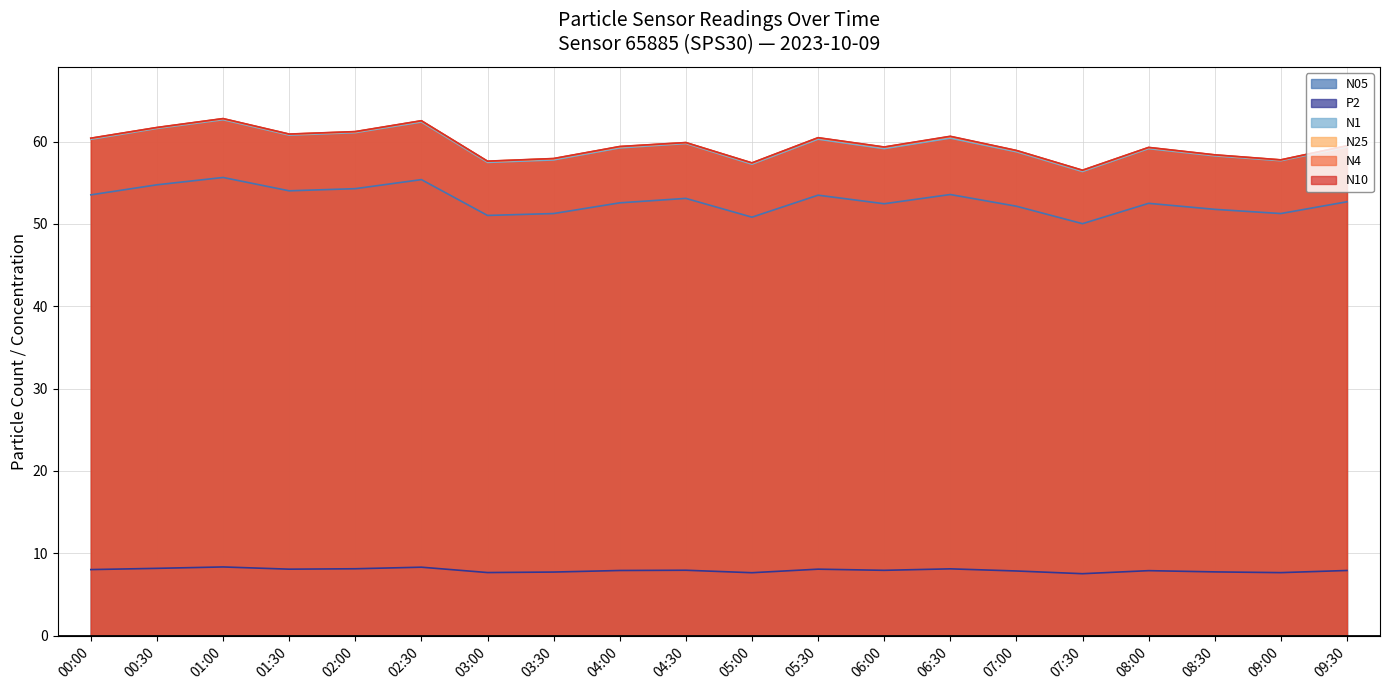

How many lines are shown in the chart?

6